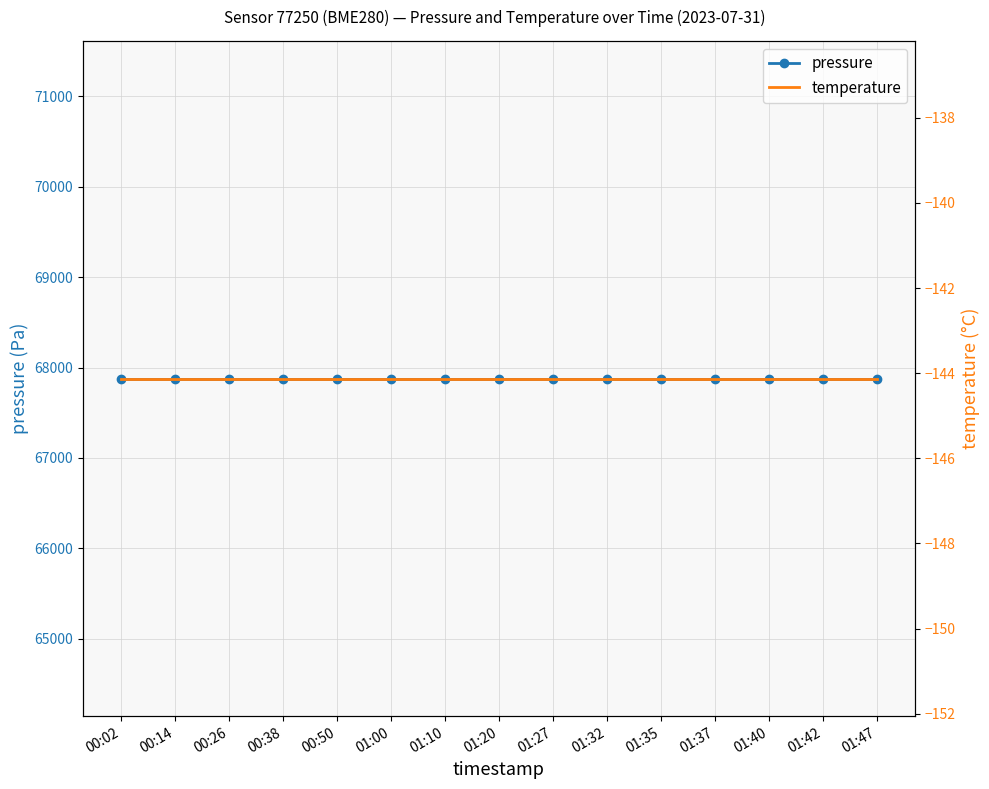

The temperature series shows -144.1 at 01:27. True or false?

True